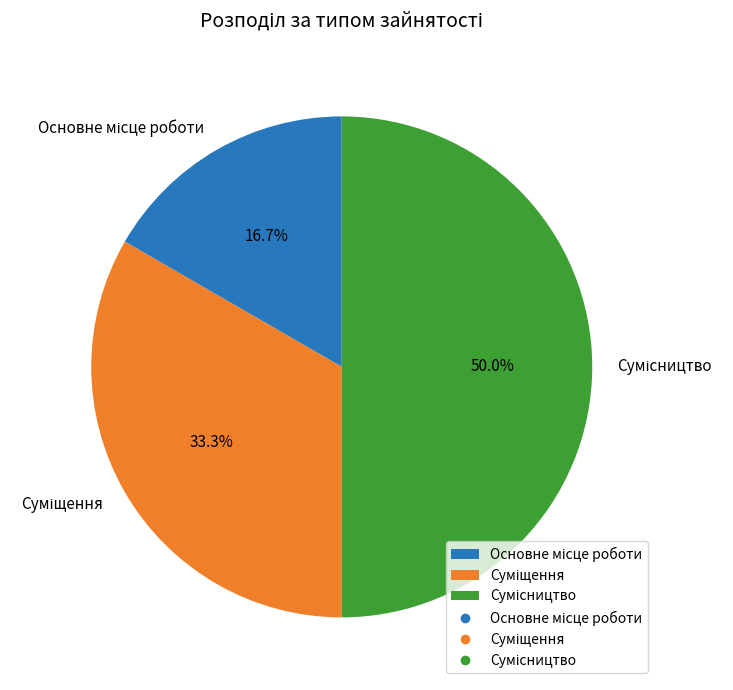

What is the change in value from Основне місце роботи to Суміщення?

+1